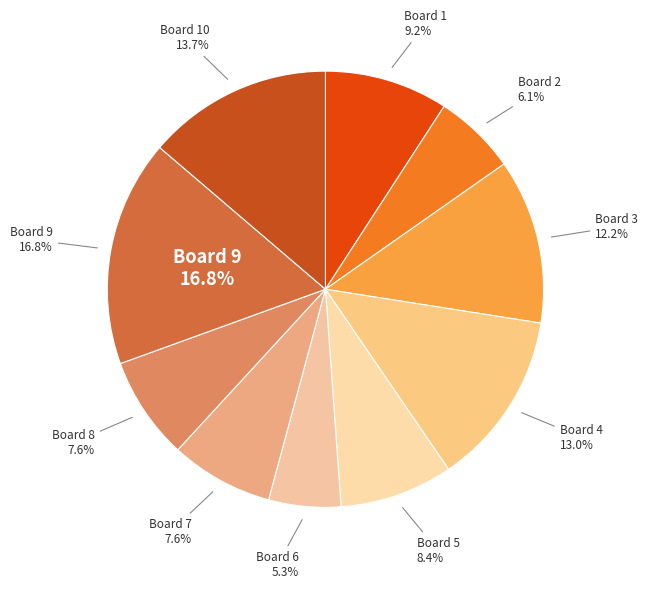

What is the largest slice in the pie chart?

9